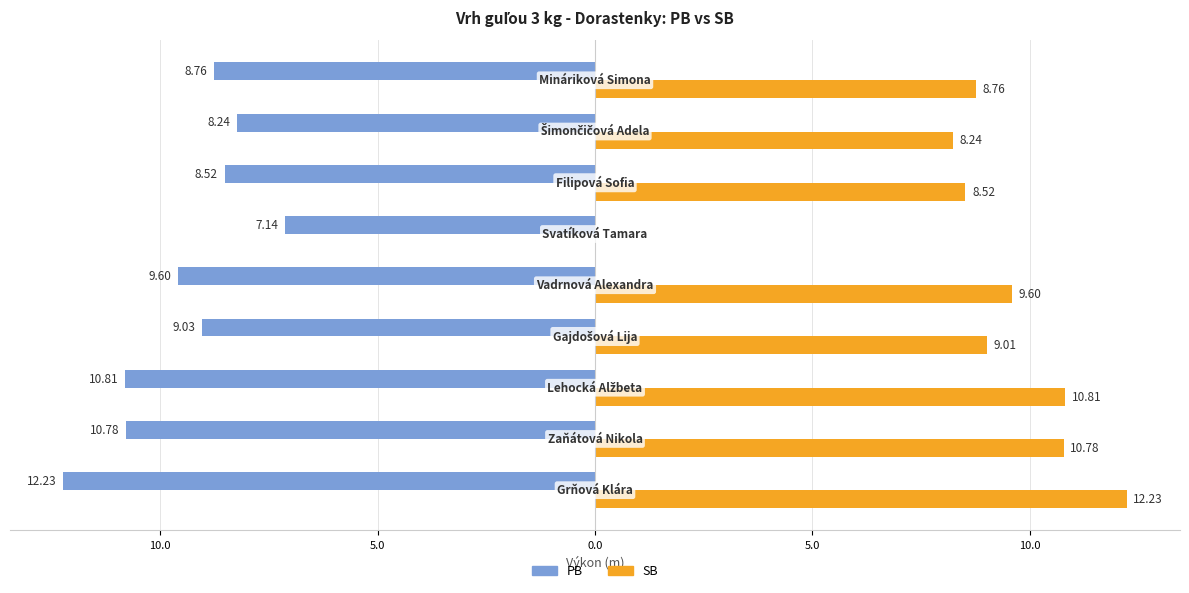

Rank the series by their maximum value, from highest to lowest.

SB, PB